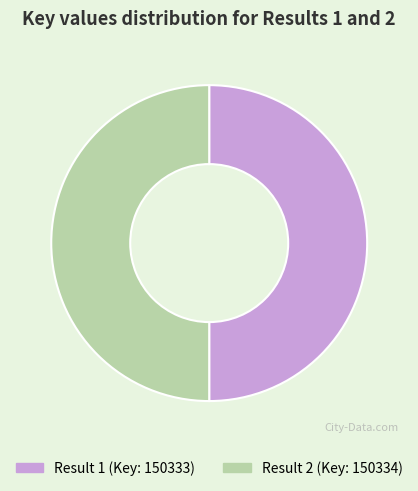

What is the ratio of the value at Result 1 (Key: 150333) to the value at Result 2 (Key: 150334)?

1.0